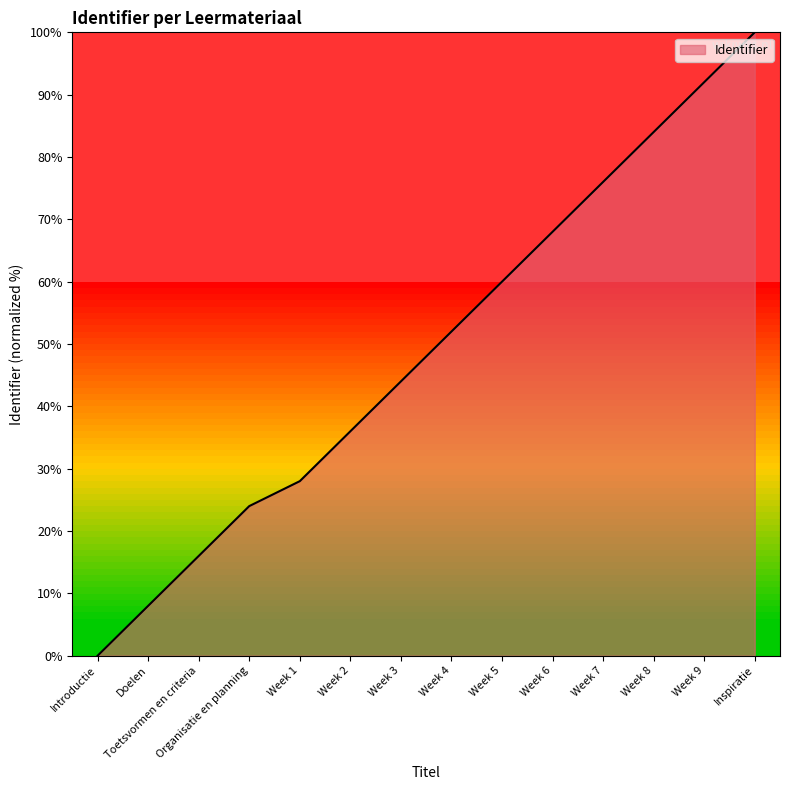

Count the number of data series in this chart.

1